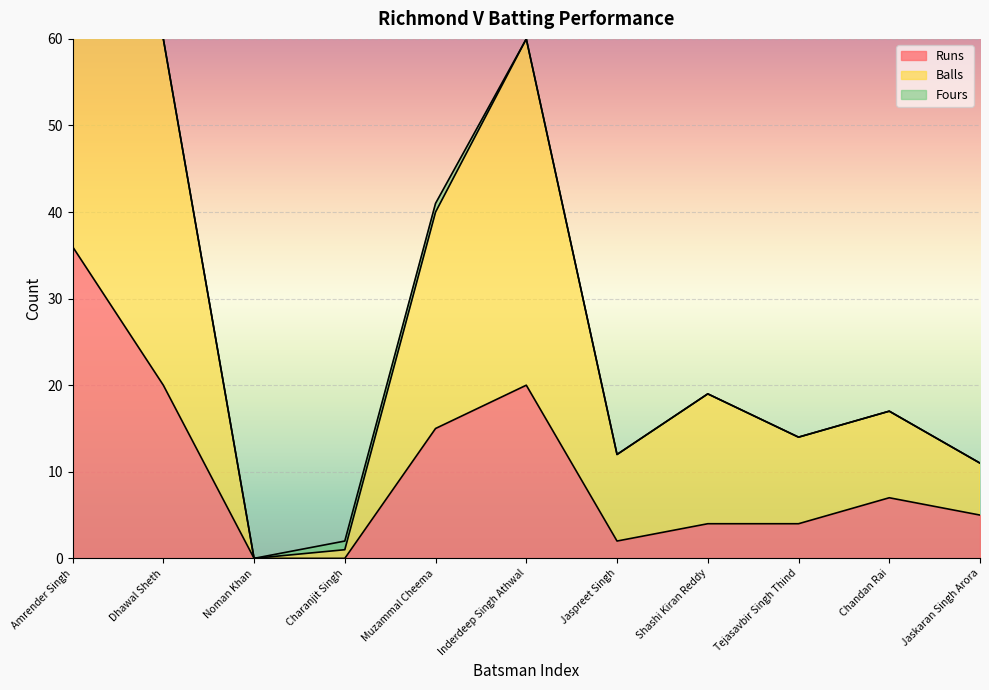

True or false: Balls and Runs cross at least once.

False